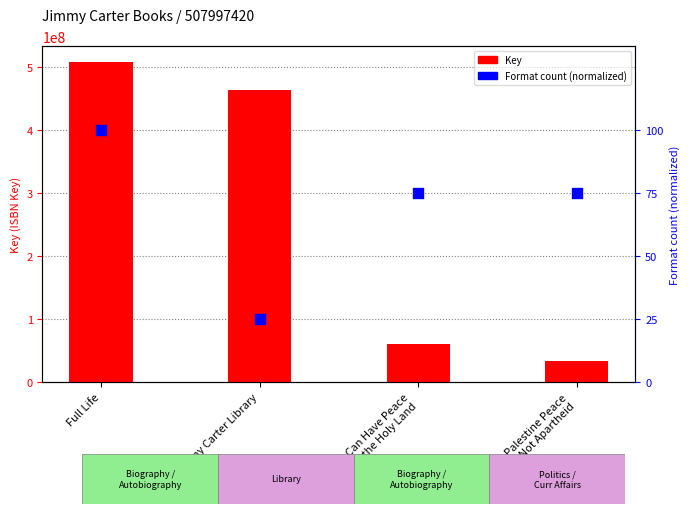

Which series has the largest total across all categories?

Key